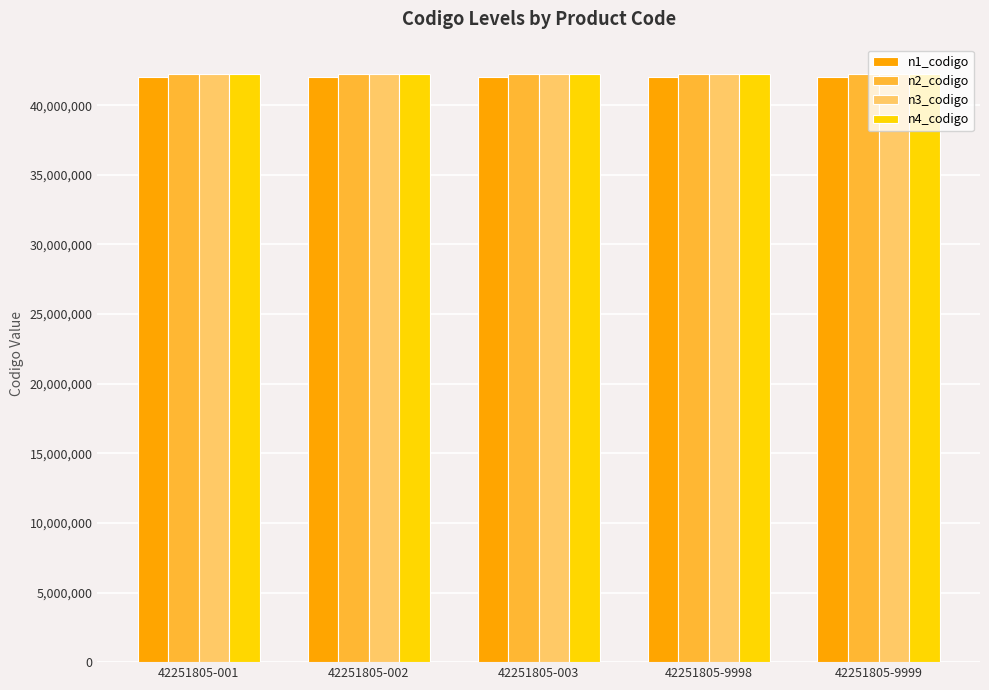

The value of n1_codigo at 42251805-002 is 42000000. True or false?

True